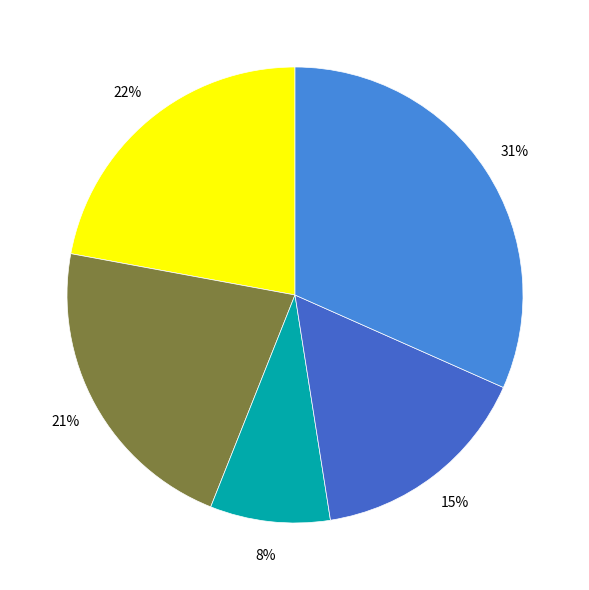

Which category has the smallest portion of the pie?

Чай с лимоном